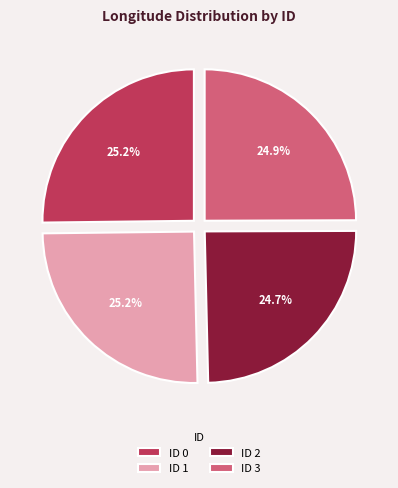

Is there any slice that represents more than half of the pie?

No